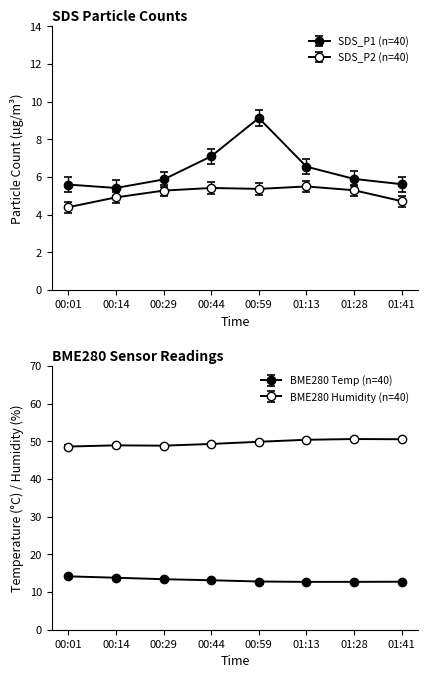

True or false: SDS_P1 and SDS_P2 intersect in this chart.

False